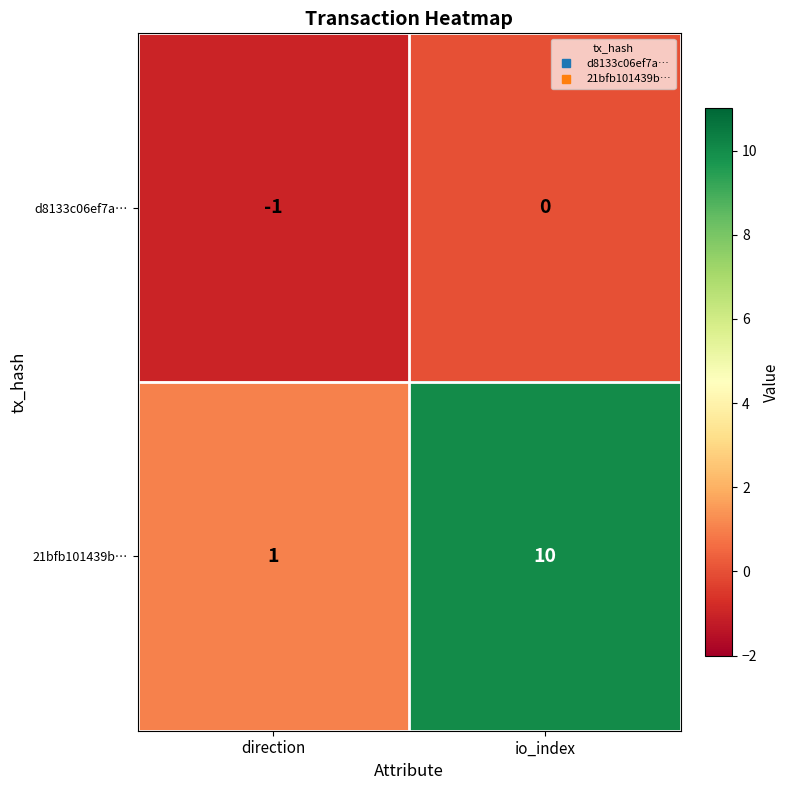

Reading left to right, what are all the values shown in this chart?

d8133c06ef7a…: -1	0
21bfb101439b…: 1	10